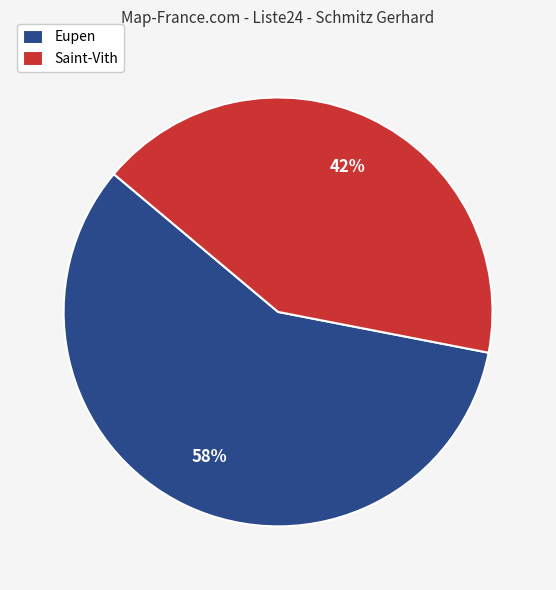

How many slices are in this pie chart?

2